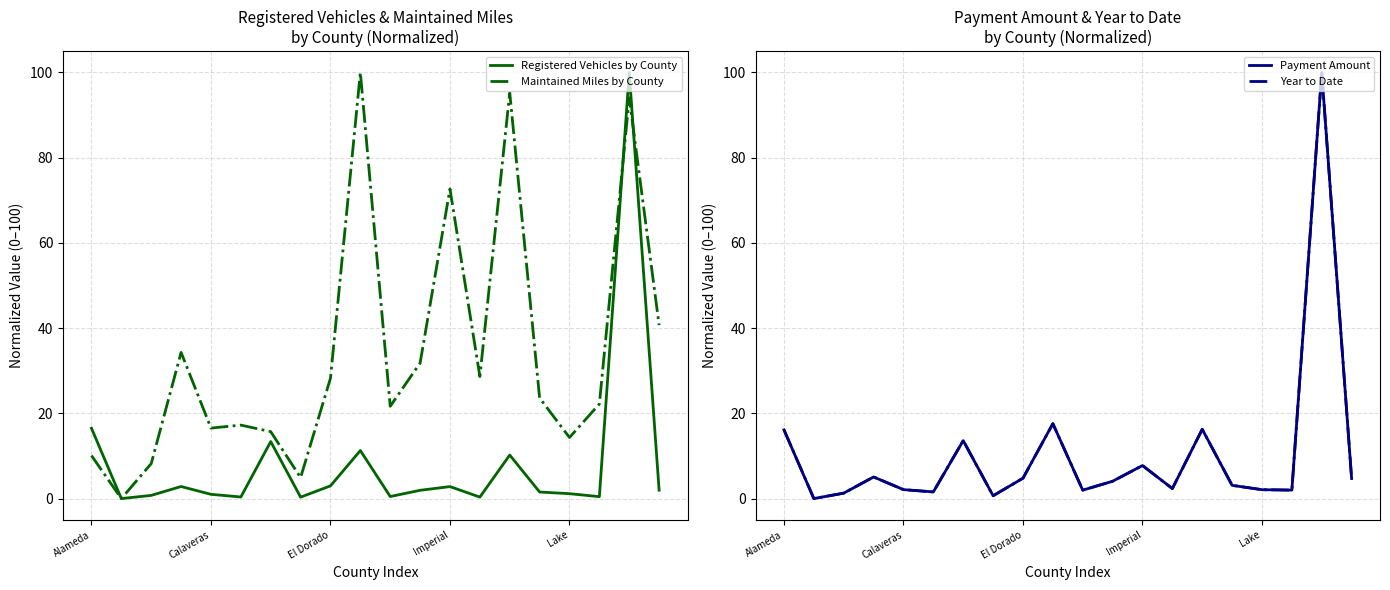

True or false: Payment Amount and Registered Vehicles by County cross at least once.

False